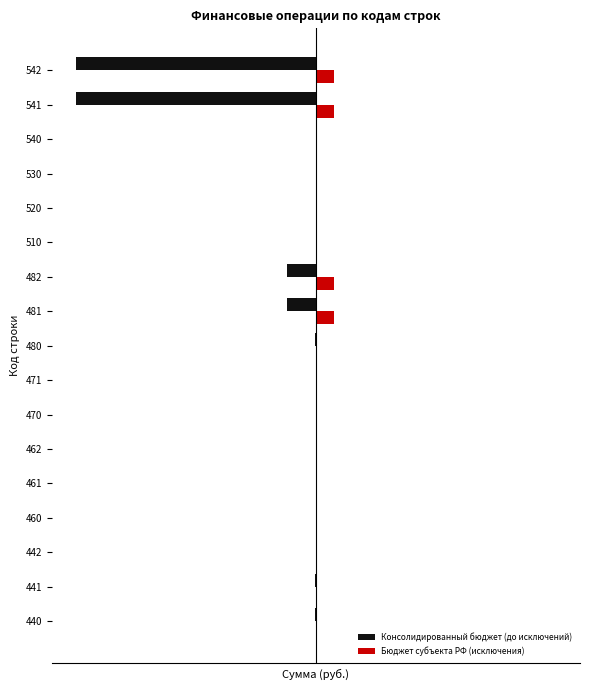

What are all the series names shown in the legend?

Консолидированный бюджет (до исключений), Бюджет субъекта РФ (исключения)